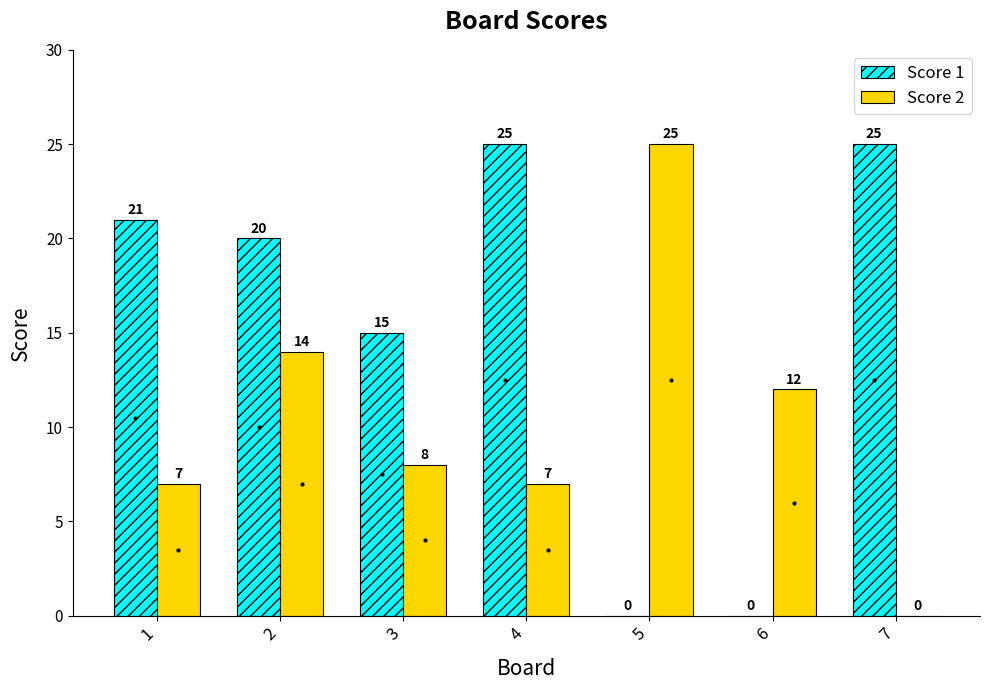

Where is Score 2 nearest to the value 12?

6